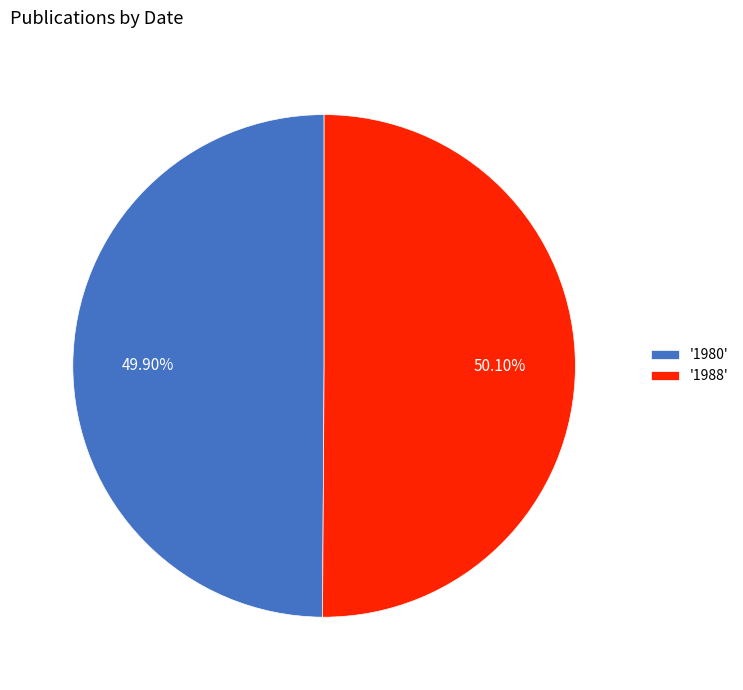

Do '1980' and '1988' together represent more than half of the pie?

Yes